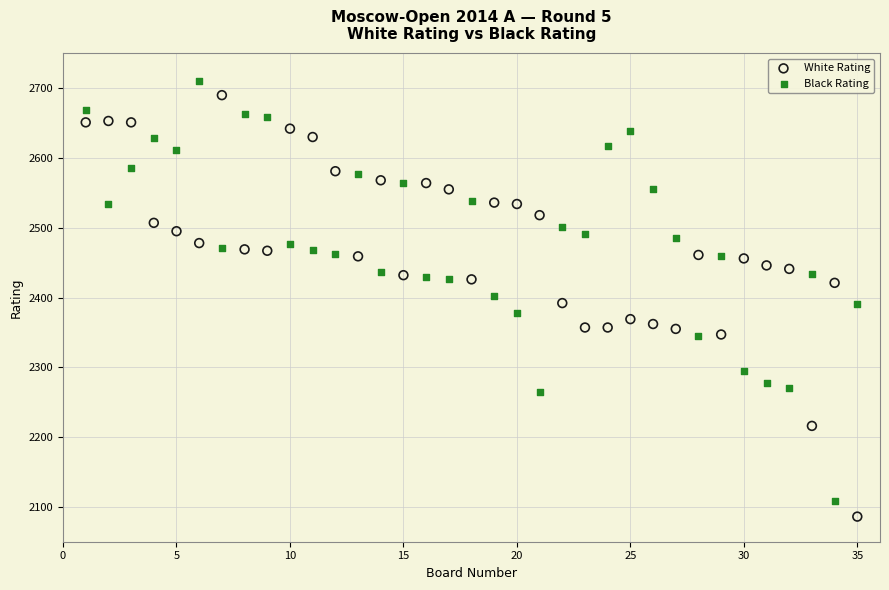

What are all the series names shown in the legend?

White Rating, Black Rating